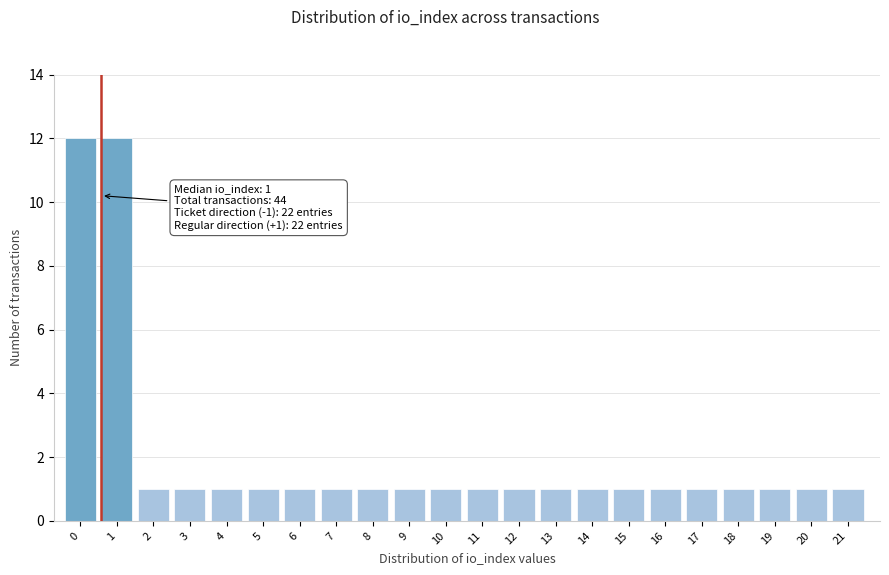

Reading left to right, transcribe all the data shown in this chart.

12	12	1	1	1	1	1	1	1	1	1	1	1	1	1	1	1	1	1	1	1	1